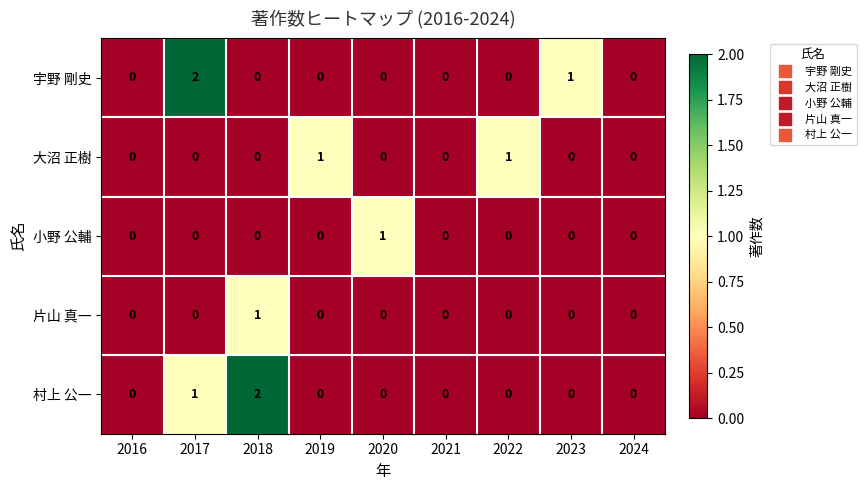

Which series changed the most between 2016 and 2019?

大沼 正樹